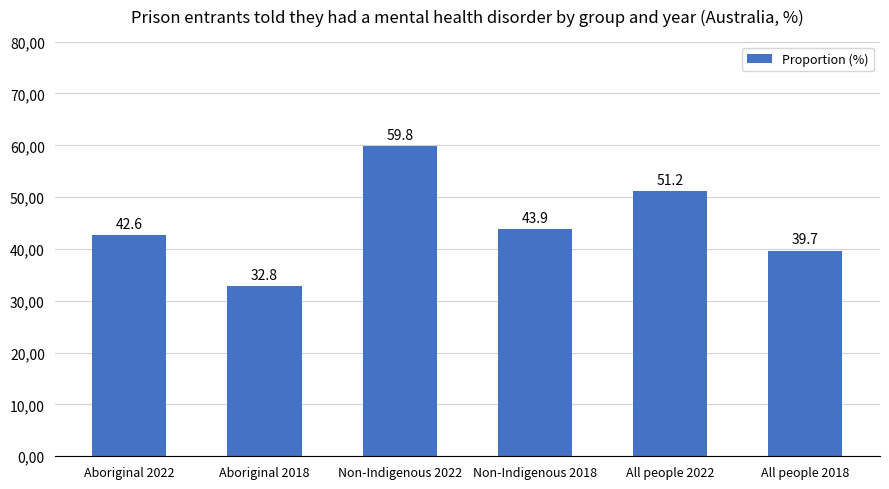

Are the bars horizontal?

No